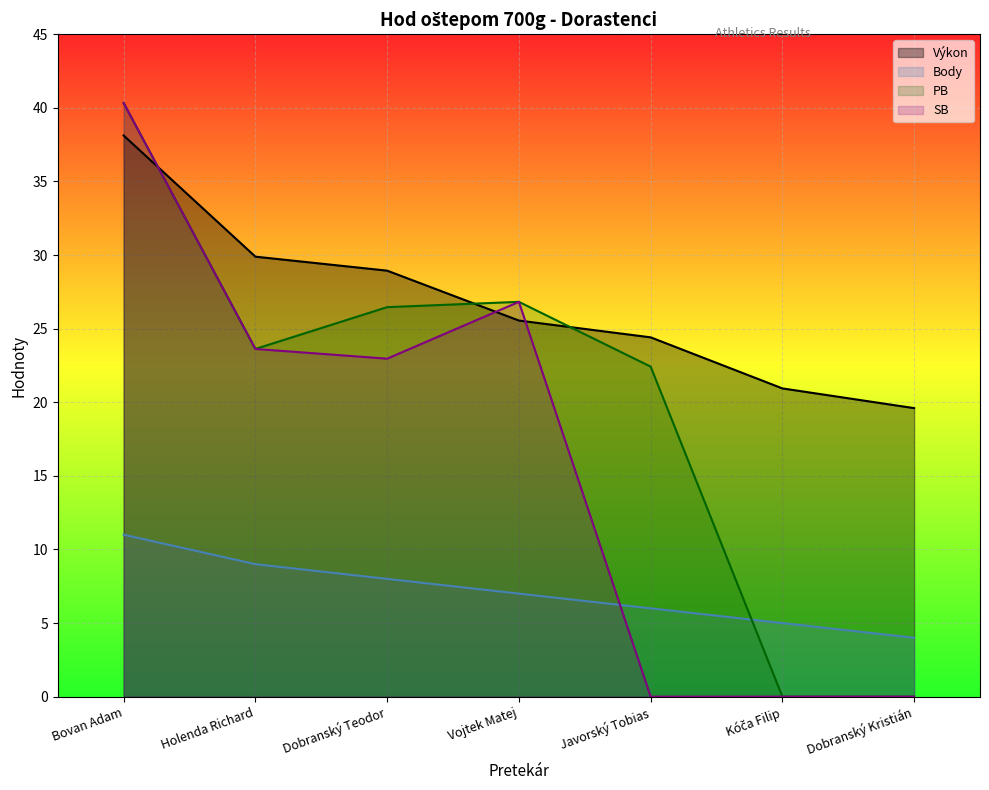

Which series ends up on top after the final intersection of SB and Body?

Body